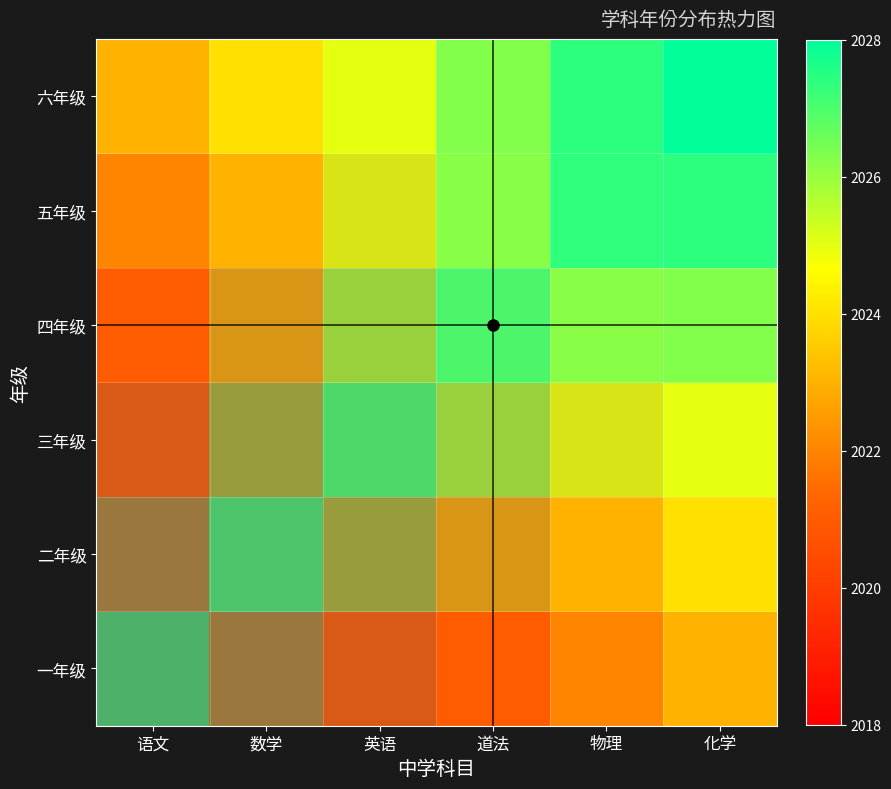

Reading left to right, transcribe all the data shown in this chart.

一年级: 语文=2018	数学=2019	英语=2020	道法=2021	物理=2022	化学=2023
二年级: 语文=2019	数学=2020	英语=2021	道法=2022	物理=2023	化学=2024
三年级: 语文=2020	数学=2021	英语=2022	道法=2023	物理=2024	化学=2025
四年级: 语文=2021	数学=2022	英语=2023	道法=2024	物理=2025	化学=2026
五年级: 语文=2022	数学=2023	英语=2024	道法=2025	物理=2026	化学=2027
六年级: 语文=2023	数学=2024	英语=2025	道法=2026	物理=2027	化学=2028